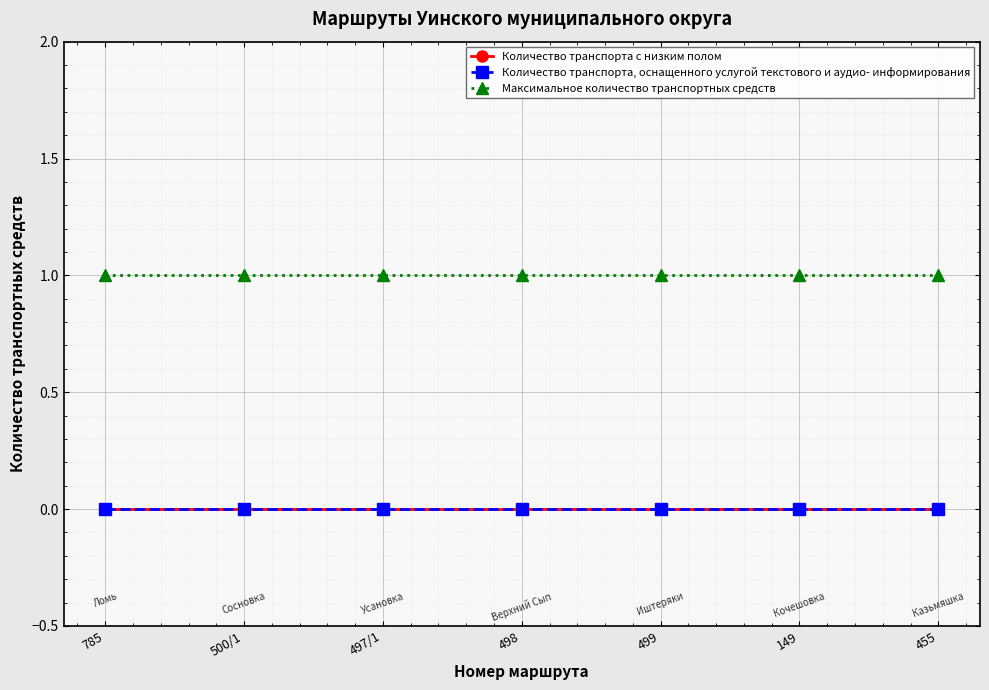

At which label is Максимальное количество транспортных средств closest to 1?

785